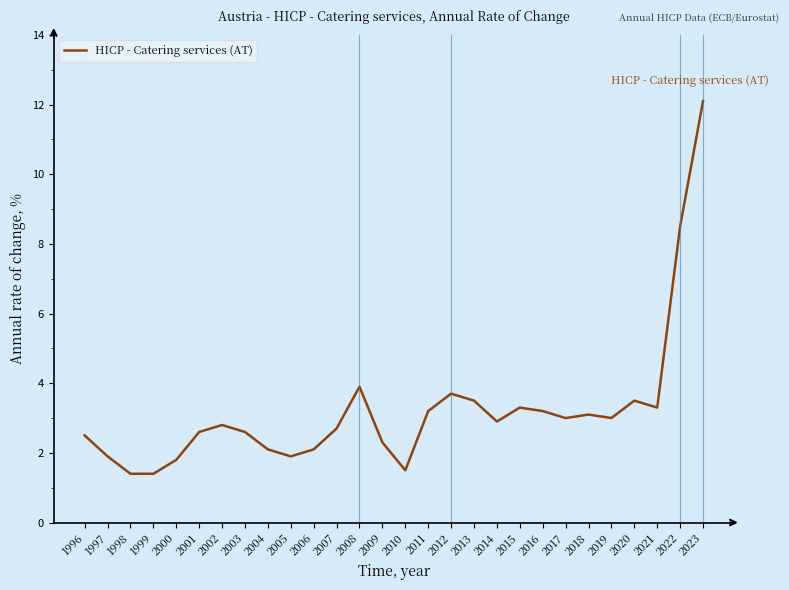

What is the change in value from 2001 to 2017?

+0.4